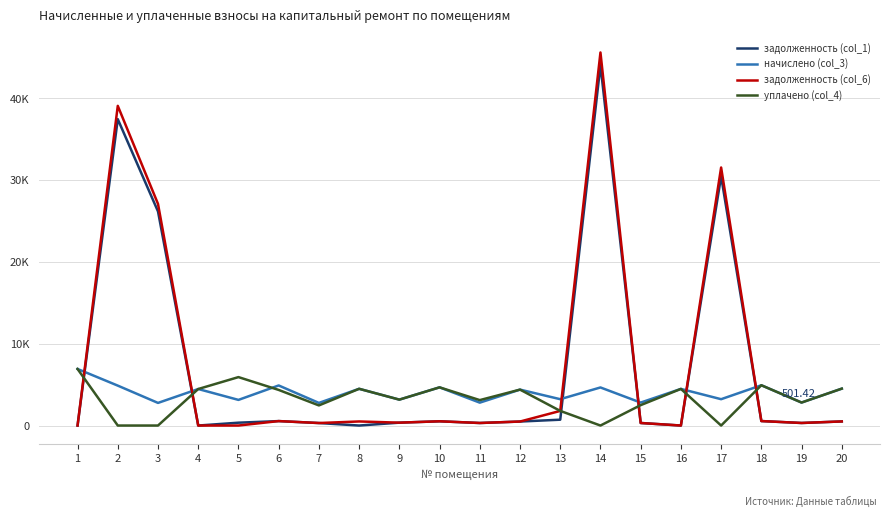

How many times do начислено (col_3) and уплачено (col_4) cross each other?

1